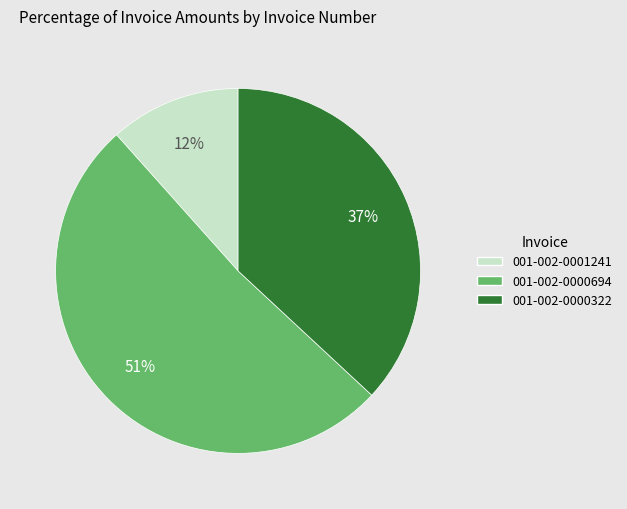

Which slice is the largest?

001-002-0000694